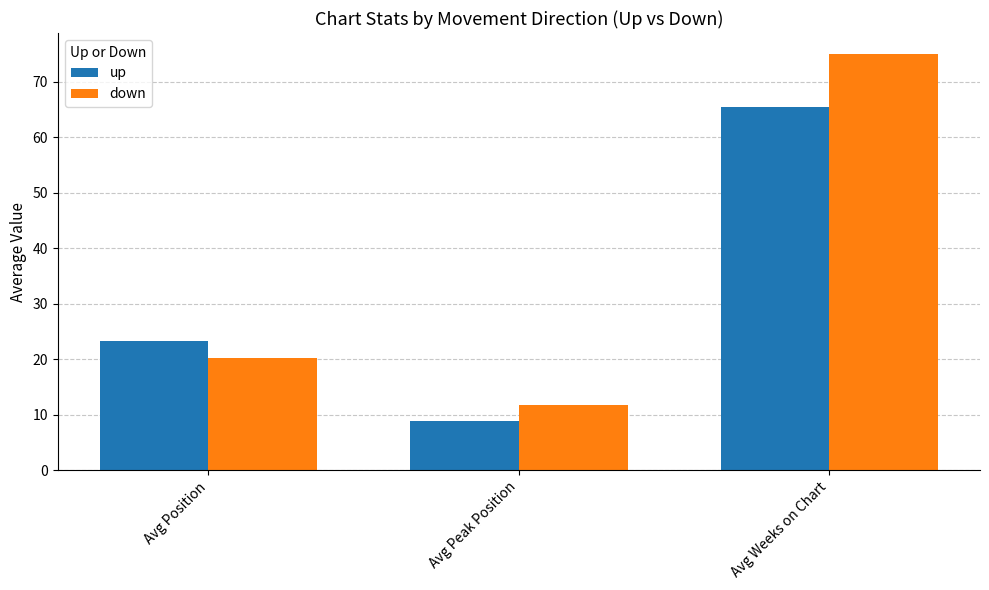

Which series has the largest range (max minus min)?

down